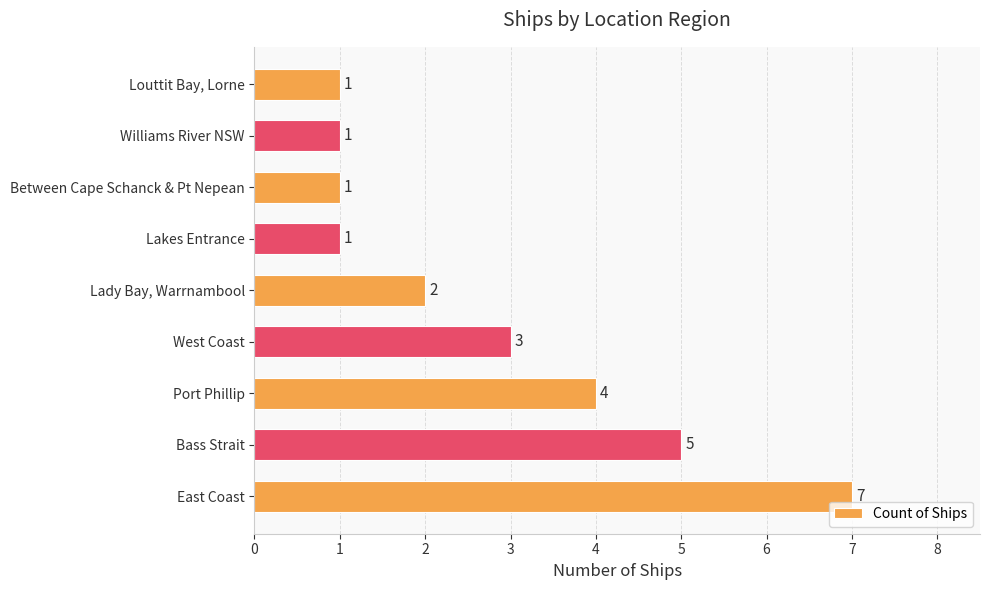

Is it true that the value at West Coast is 3?

True